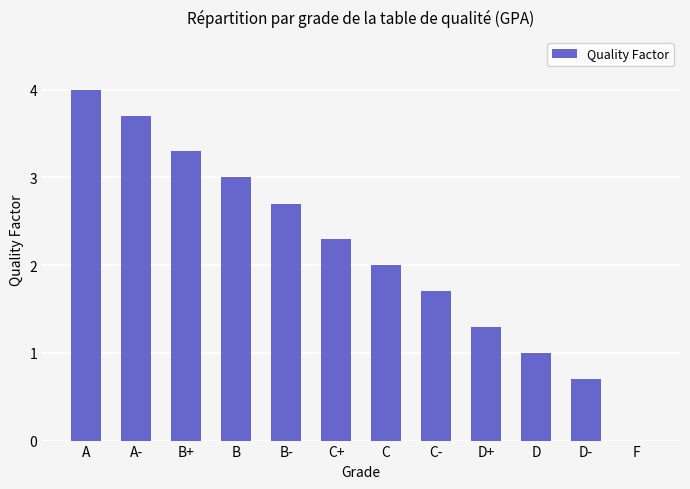

What is the sum of the values at C- and C+?

4.0